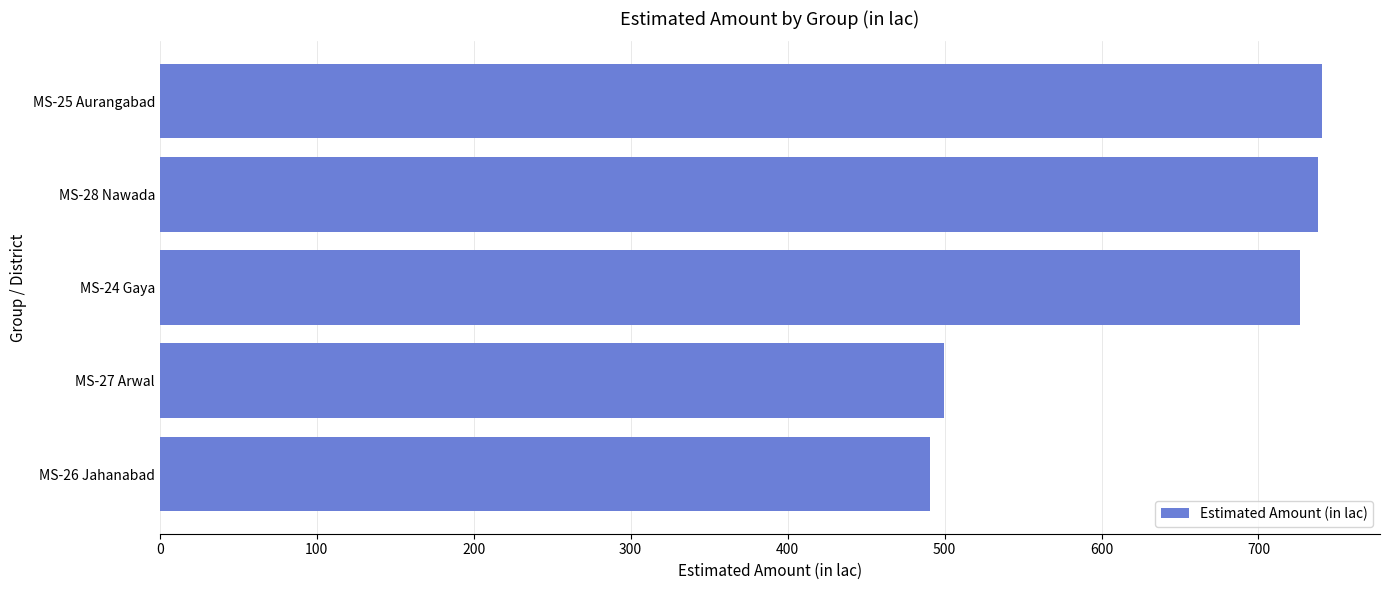

What is the ratio of the value at MS-26 Jahanabad to the value at MS-25 Aurangabad?

0.7